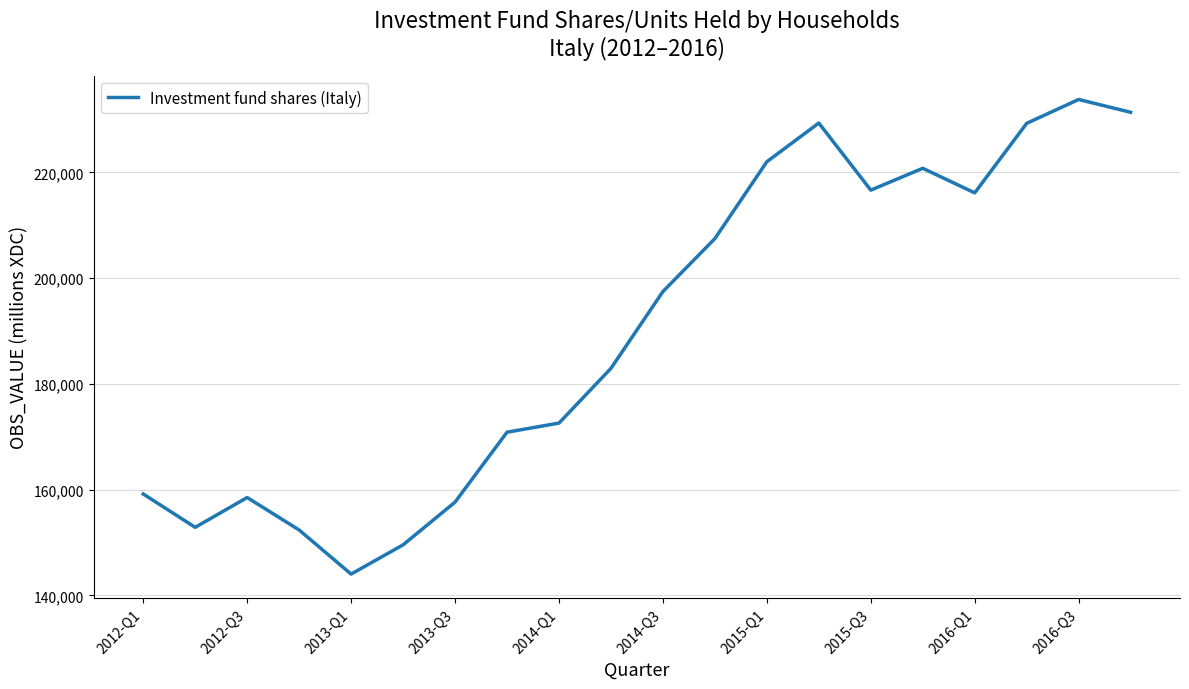

What is the smallest value displayed?

144044